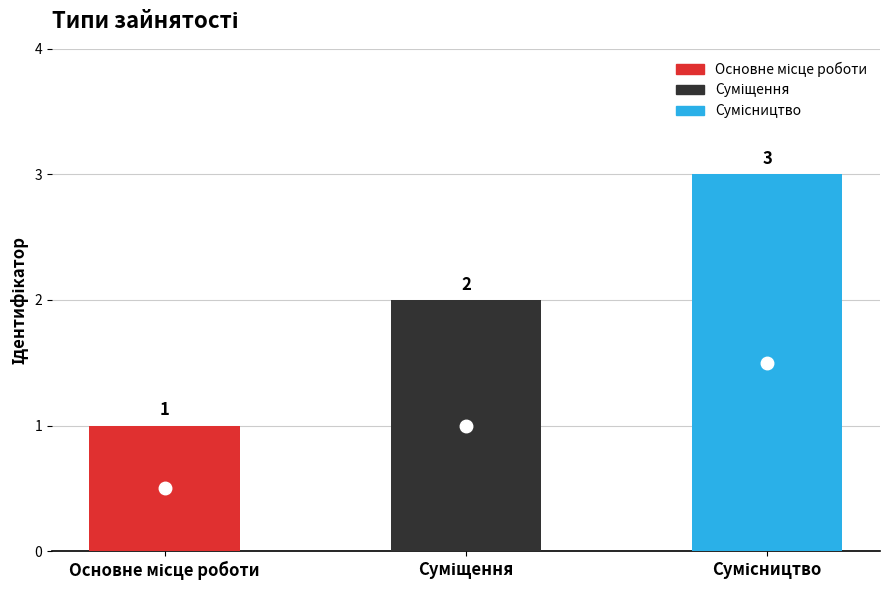

What is the sum of the values at Суміщення and Основне місце роботи?

3